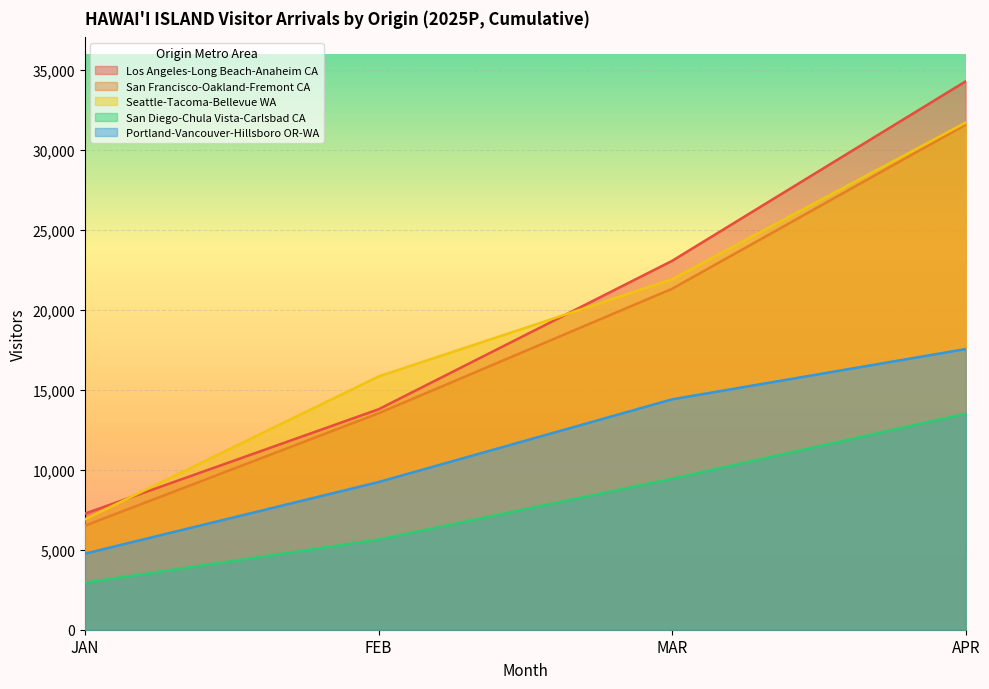

At which category is the sum across all series the highest?

APR